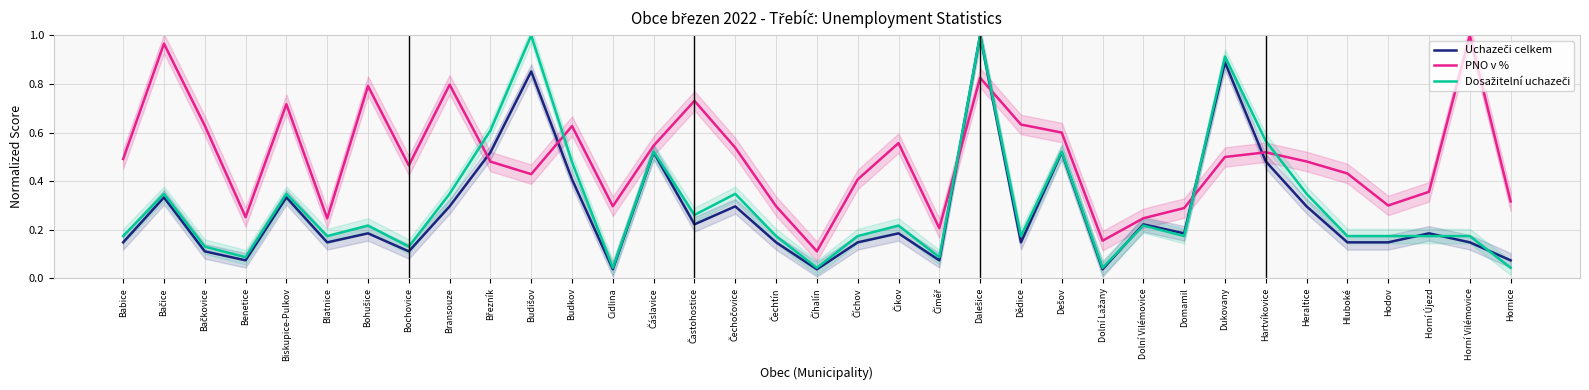

What is the label of the 33rd point from the left?

Horní Újezd